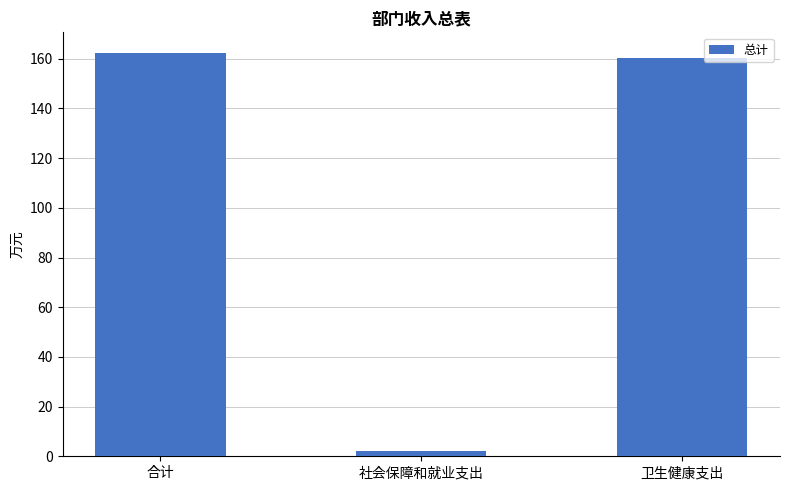

What position from the right is 社会保障和就业支出?

2